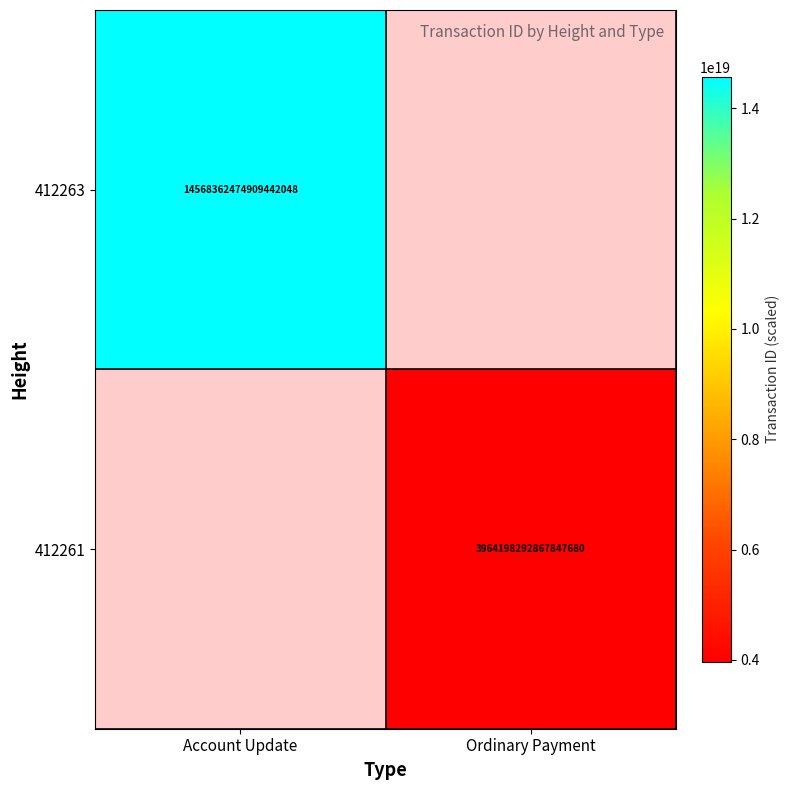

Which label corresponds to the largest value in the chart?

Account Update